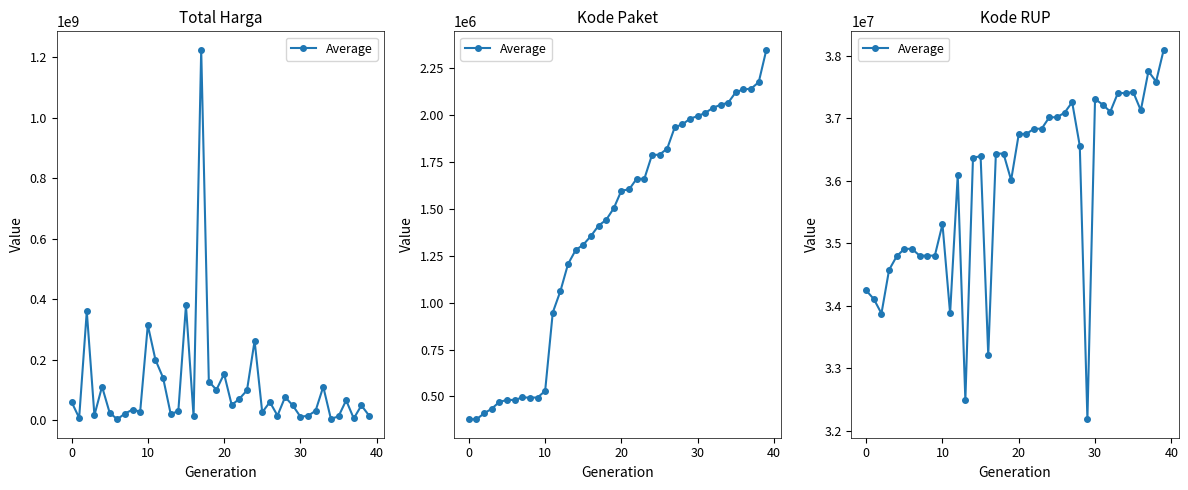

How many points are higher than both their immediate neighbors (excluding endpoints)?

11